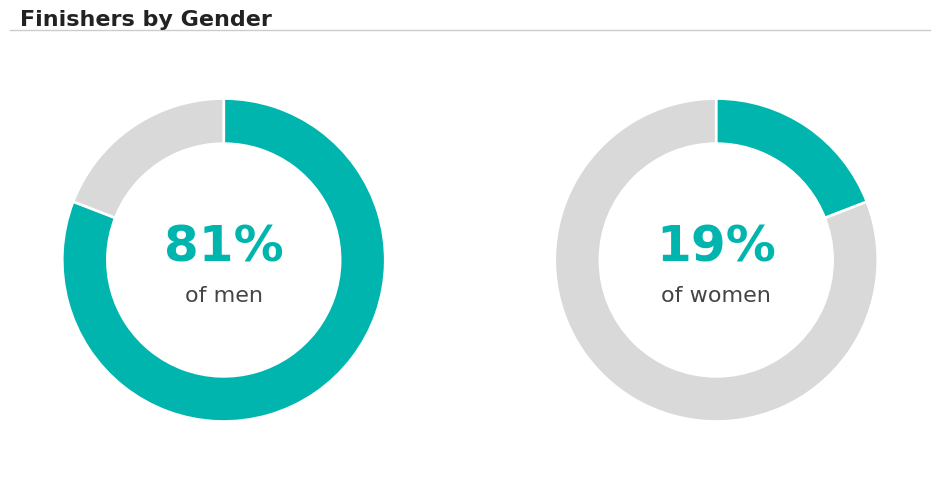

Which slice is the smallest?

Female